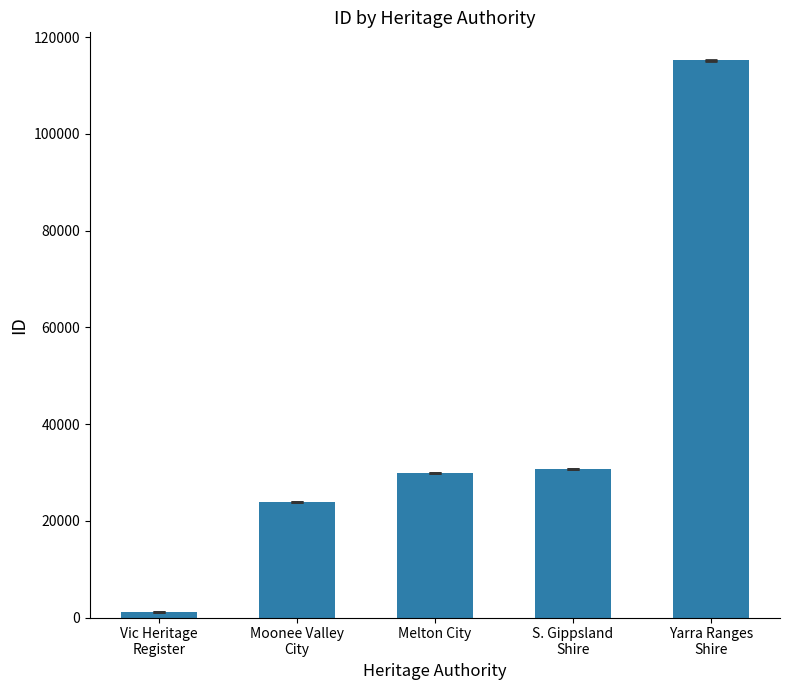

What is the difference between the maximum and minimum values?

114113